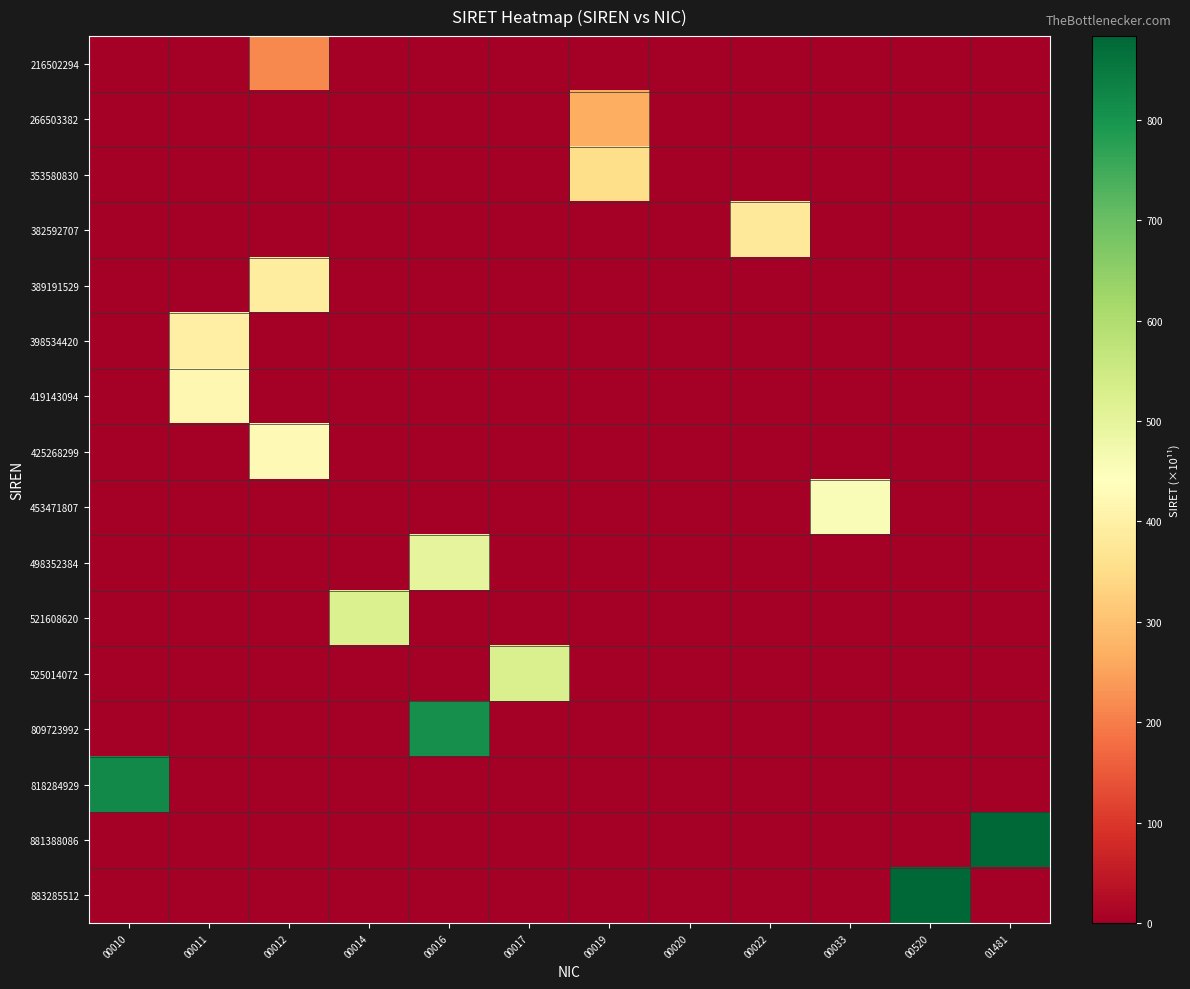

How many series are shown in this chart?

16